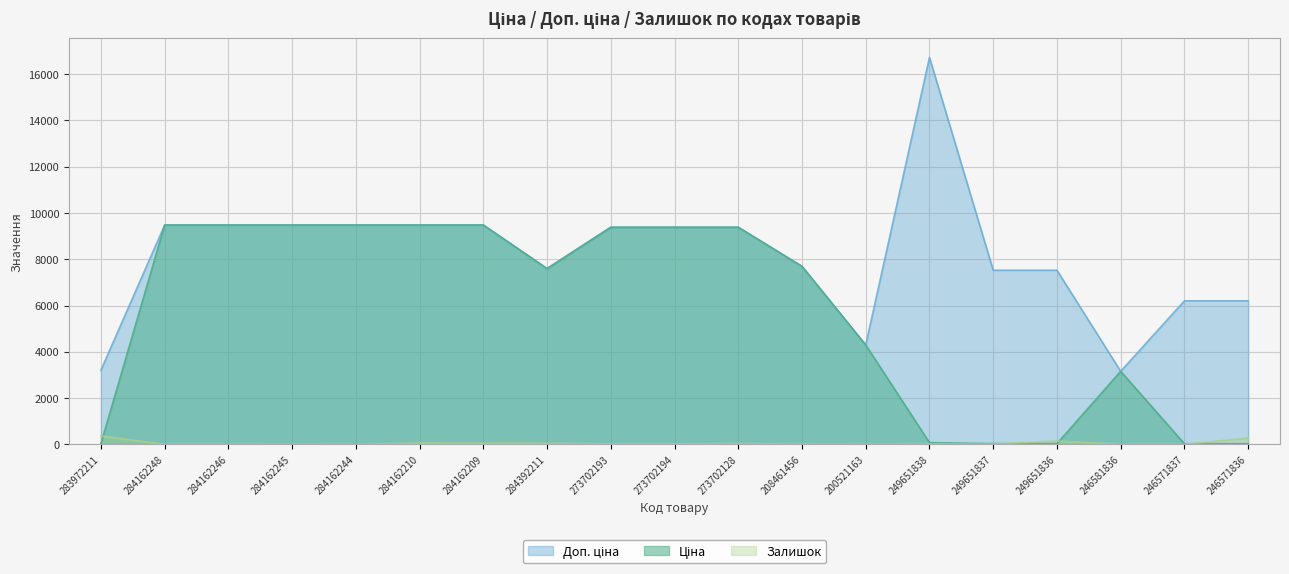

Between 283972211 and 208461456, which is larger?

208461456